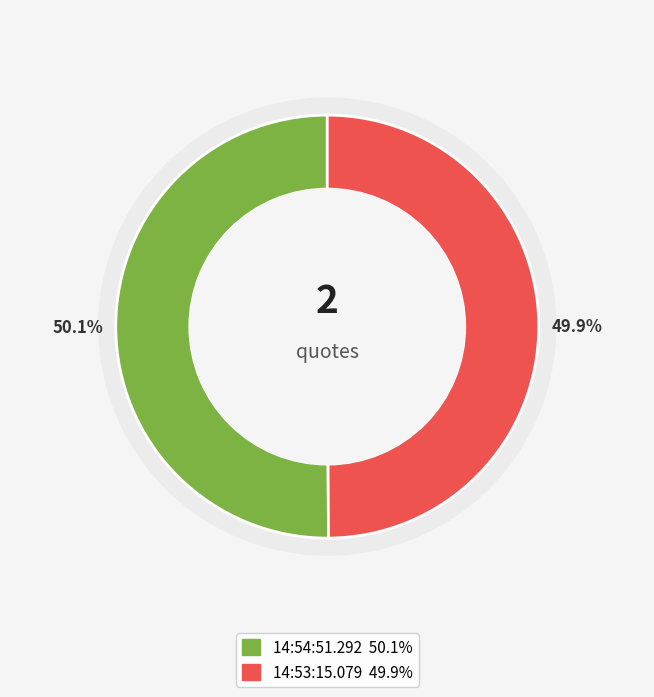

Does 14:53:15.079 represent more than half of the total?

No